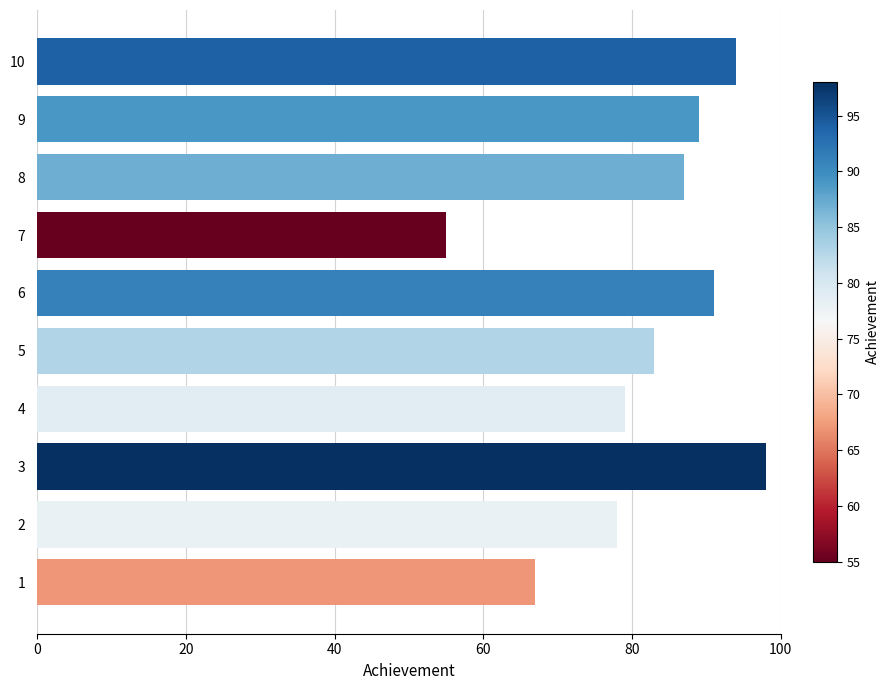

Which has a higher value, 8 or 1?

8